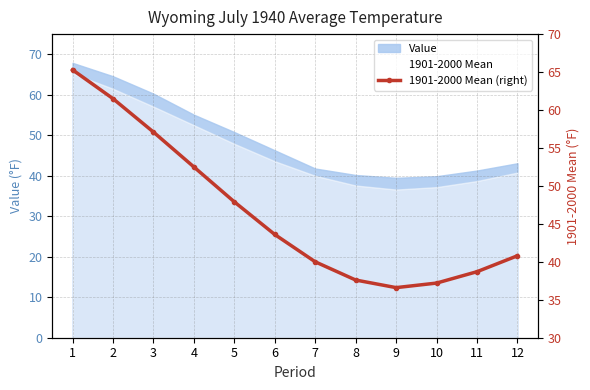

Where does the data first go above 43?

1